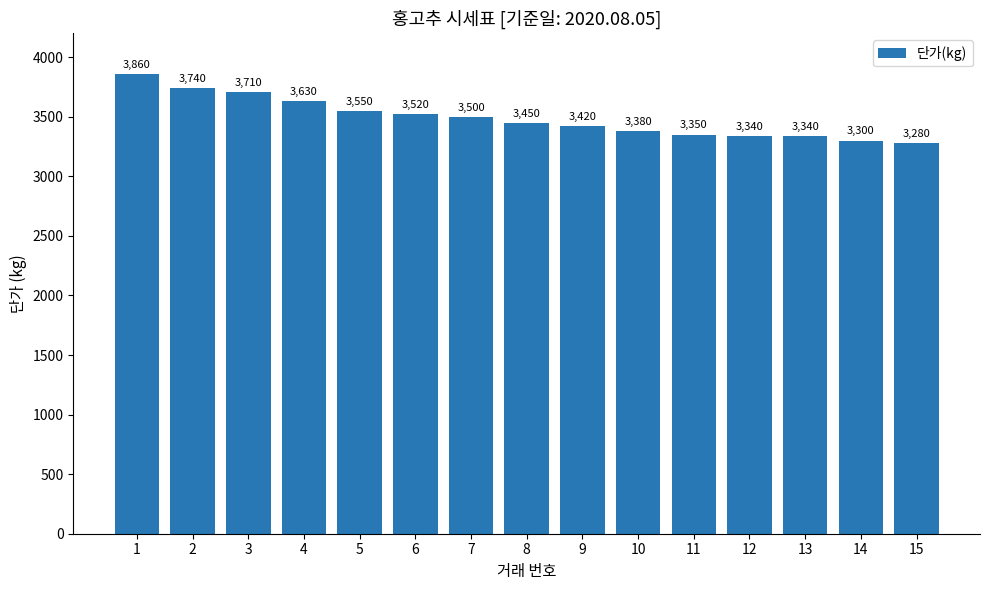

Which has a higher value, 3 or 11?

3